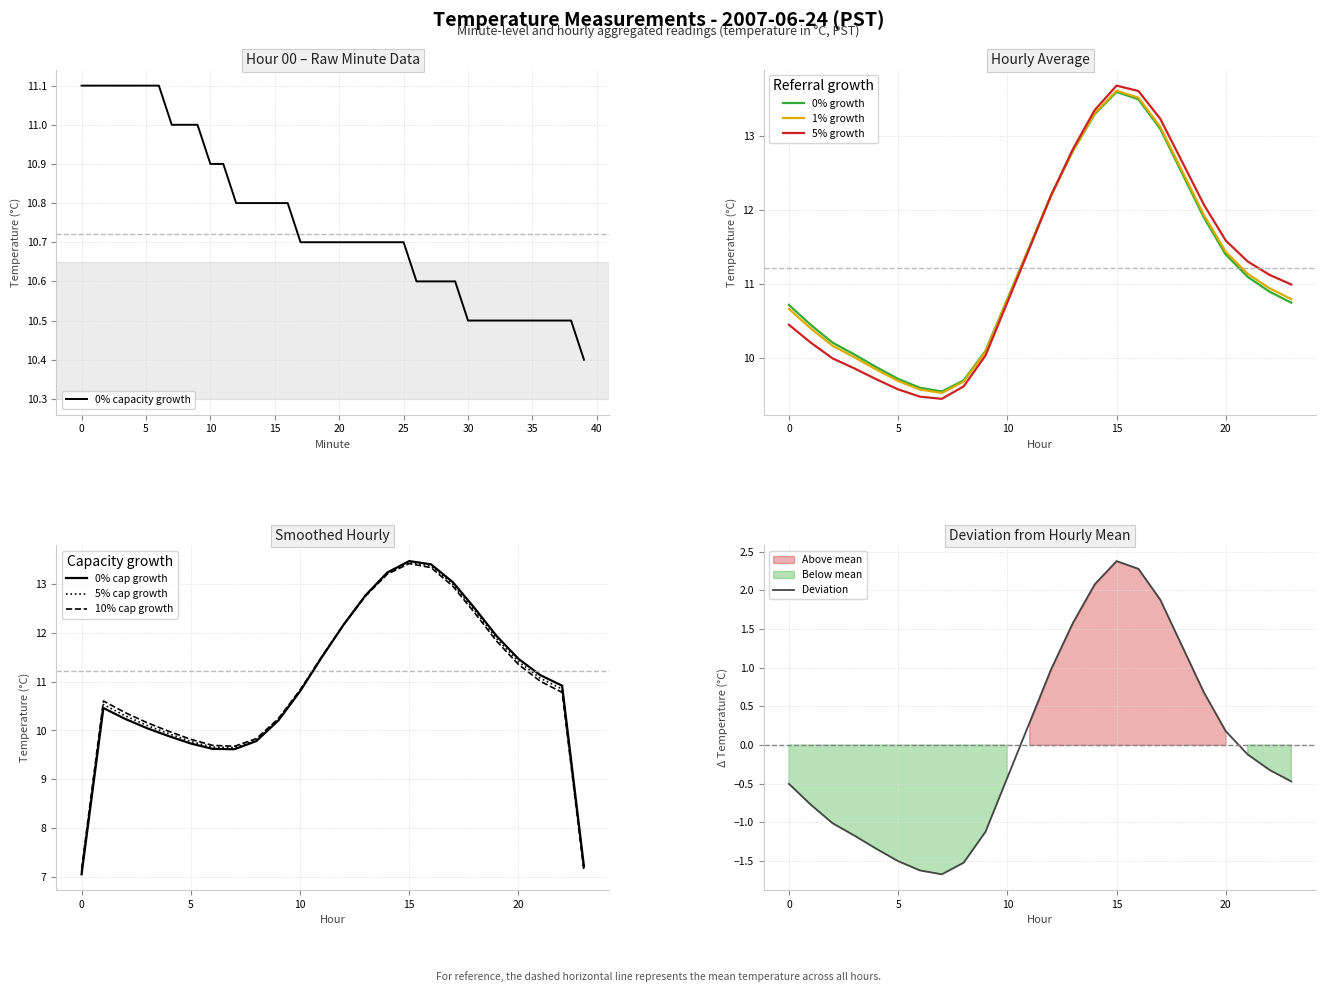

Reading left to right, list all the values displayed in this chart.

0=11.1	1=11.1	2=11.1	3=11.1	4=11.1	5=11.1	6=11.1	7=11.0	8=11.0	9=11.0	10=10.9	11=10.9	12=10.8	13=10.8	14=10.8	15=10.8	16=10.8	17=10.7	18=10.7	19=10.7	20=10.7	21=10.7	22=10.7	23=10.7	24=10.7	25=10.7	26=10.6	27=10.6	28=10.6	29=10.6	30=10.5	31=10.5	32=10.5	33=10.5	34=10.5	35=10.5	36=10.5	37=10.5	38=10.5	39=10.4